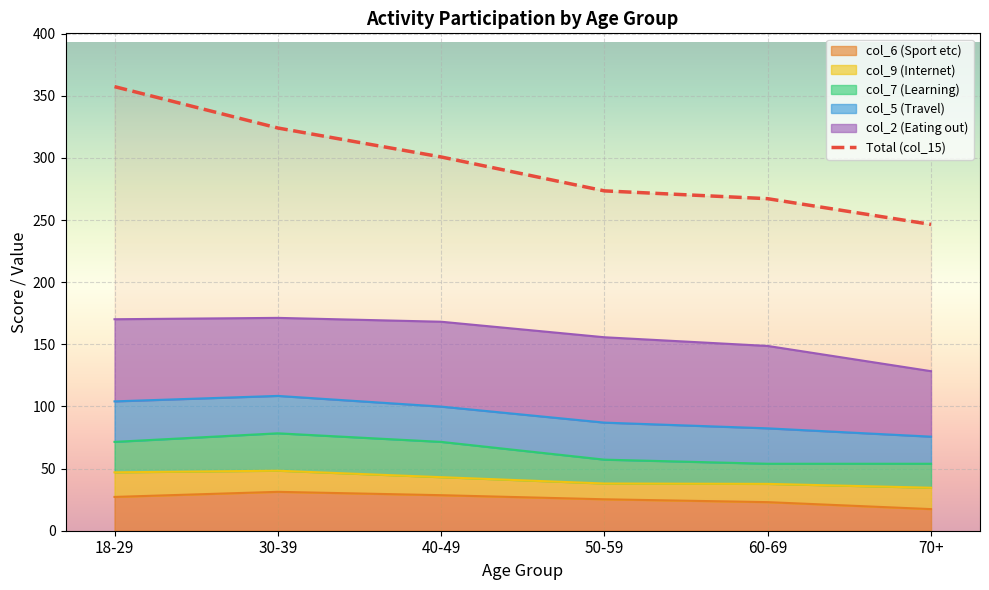

What is the difference between the maximum and minimum values in the Total (col_15) series?

110.9